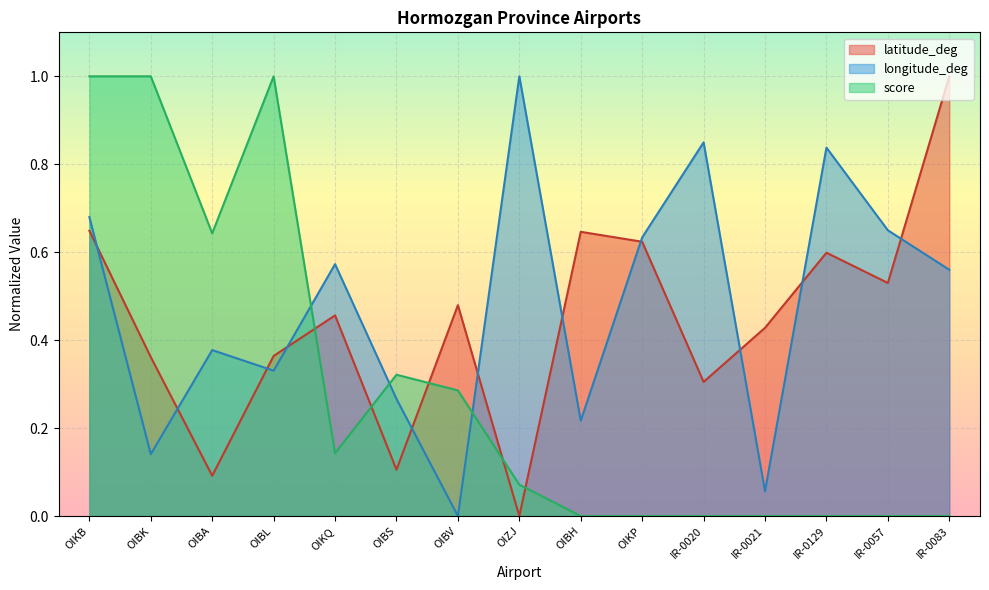

Rank the series by their maximum value, from highest to lowest.

latitude_deg, longitude_deg, score